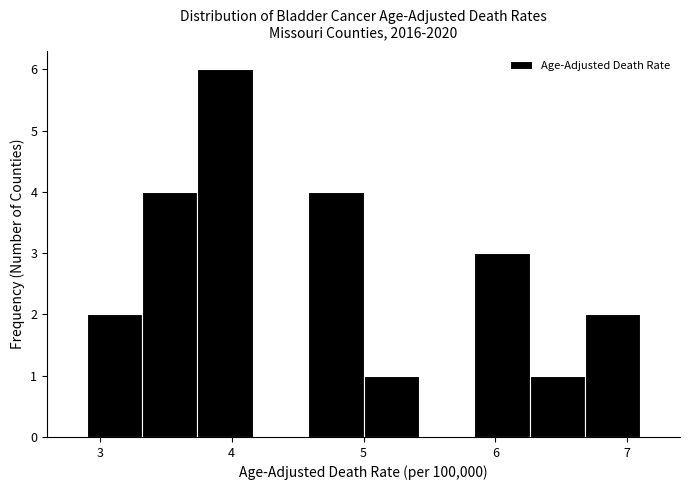

Which range on the x-axis has the tallest bar?

3.74 to 4.16